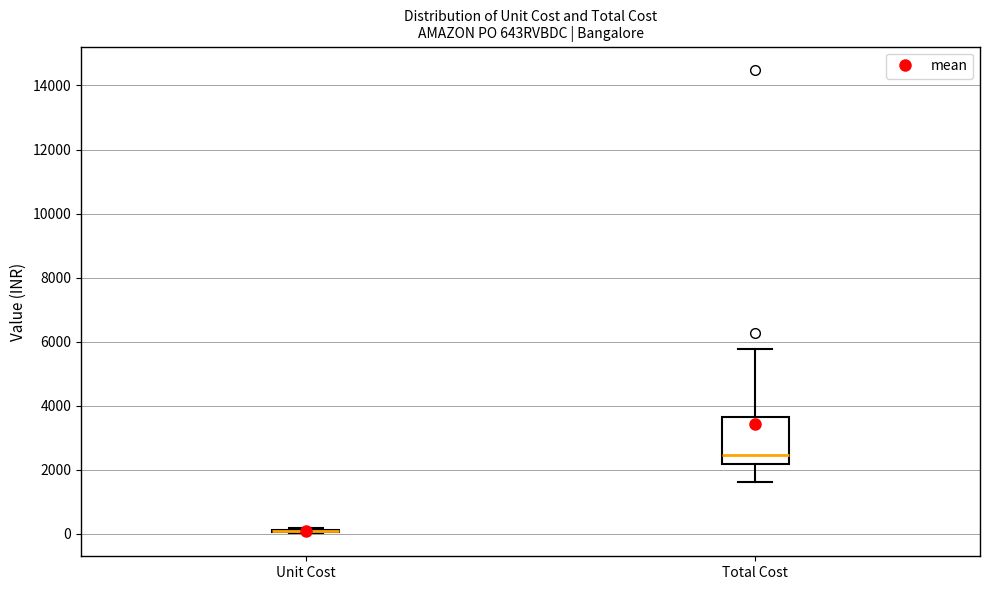

Reading left to right, read every box against the y-axis: the position of its median line, the range the box covers, and the ends of its whiskers. The values are not printed on the chart, so give them approximately, as read against the axis.

Unit Cost: box collapsed to a line at 0, whiskers 0 to 200
Total Cost: median 2400, box 2200 to 3600, whiskers 1600 to 5800